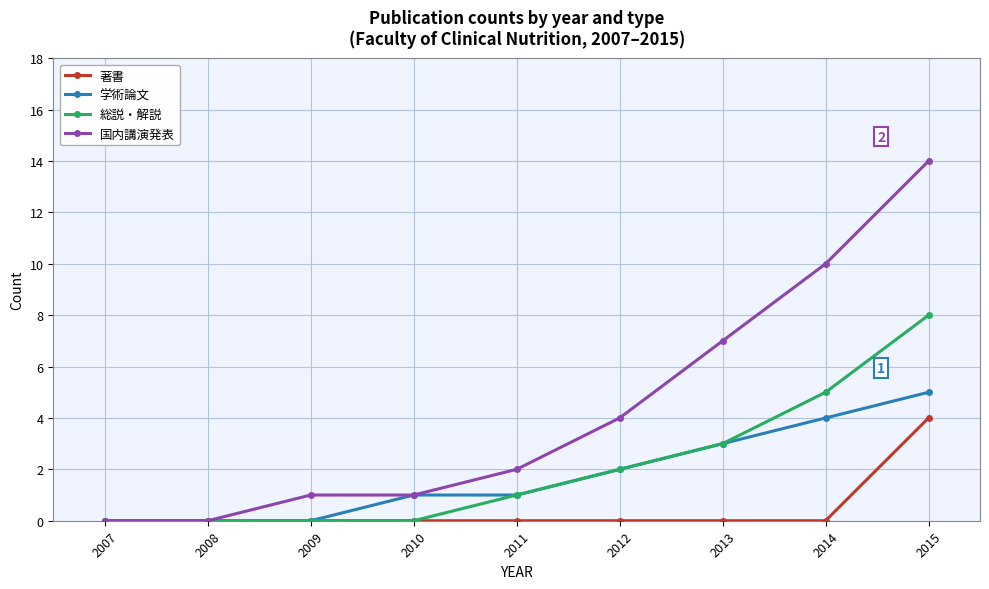

How many values in the 総説・解説 series are below 1?

4